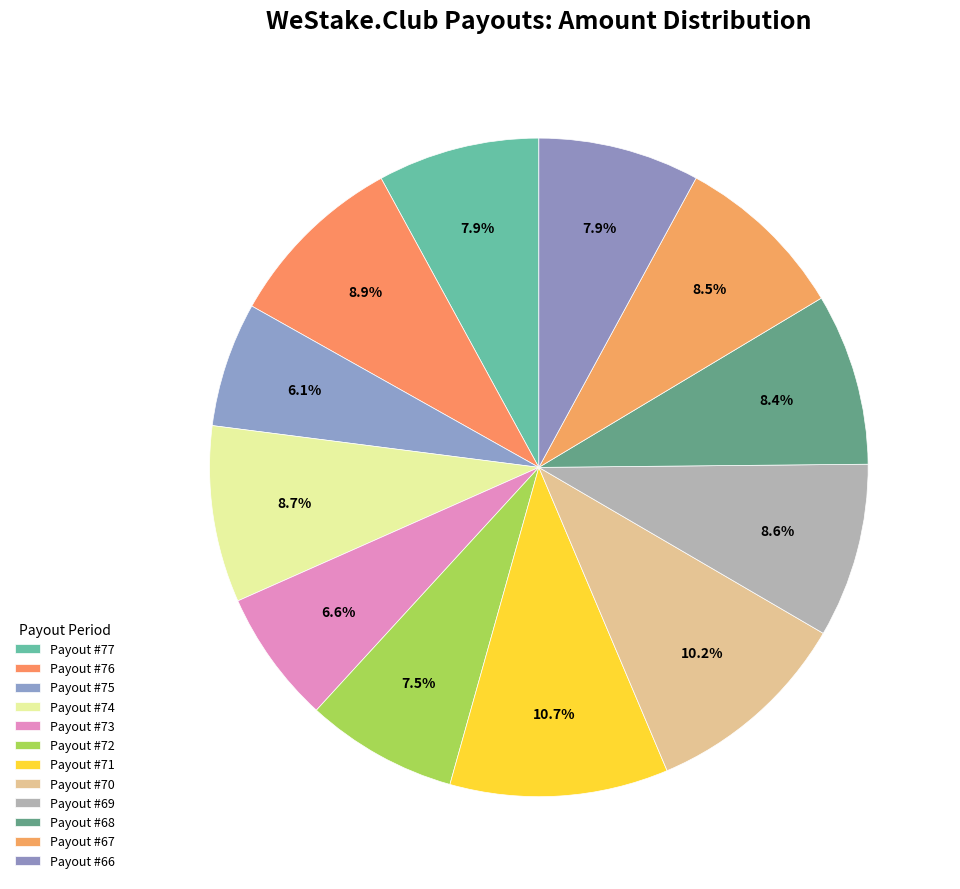

Which slice is the largest?

WeStake.Club payout #71